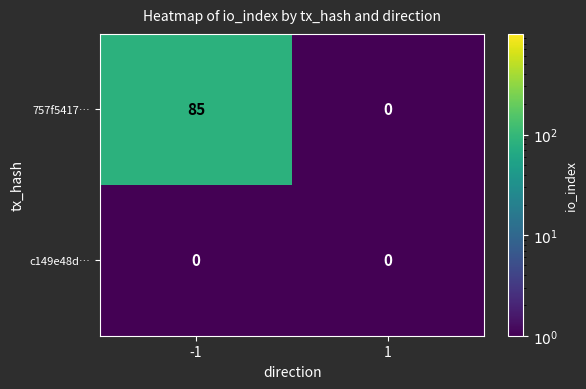

Which series changed the most between -1 and 1?

757f5417…